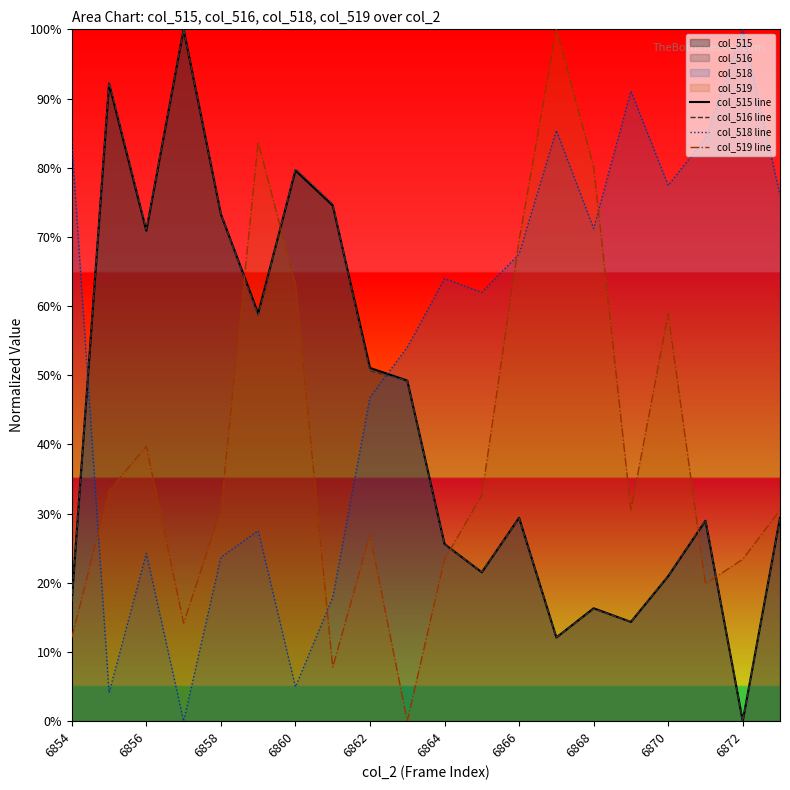

True or false: col_519 line and col_515 line cross at least once.

True